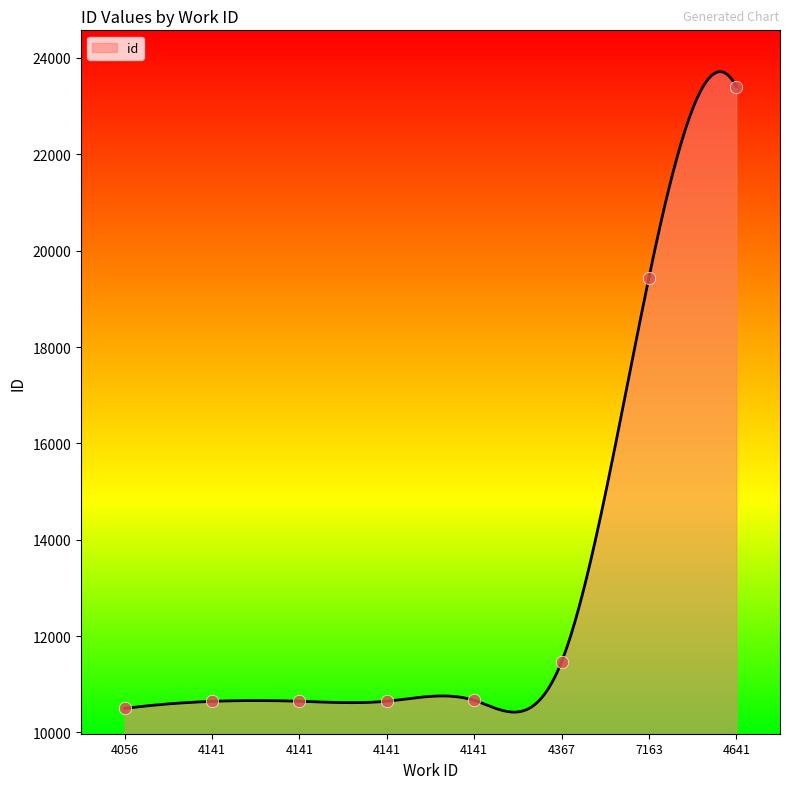

What is the change in value from 4056 to 4141?

+149